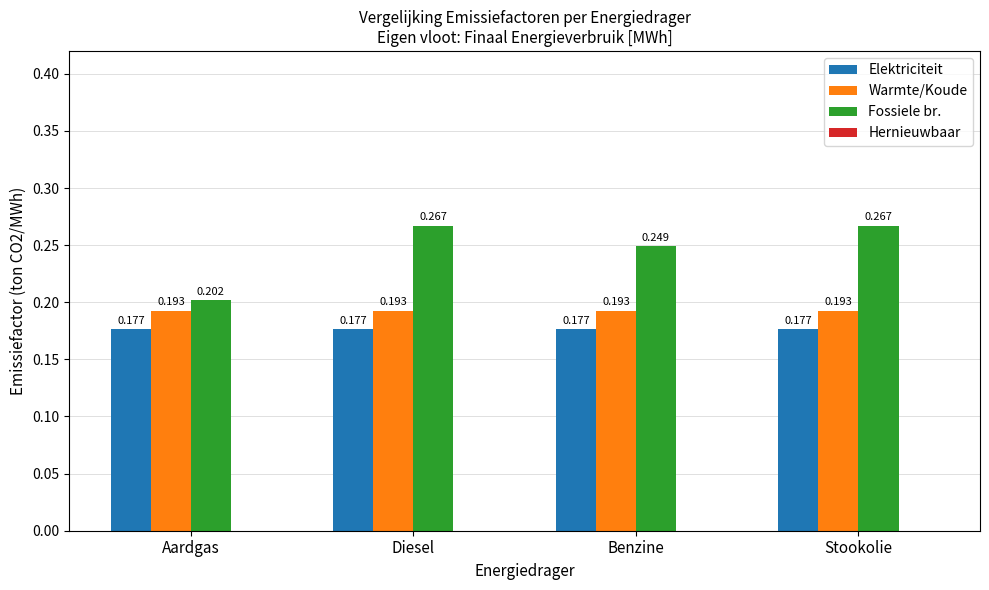

Which series changed the most between Aardgas and Stookolie?

Fossiele br.